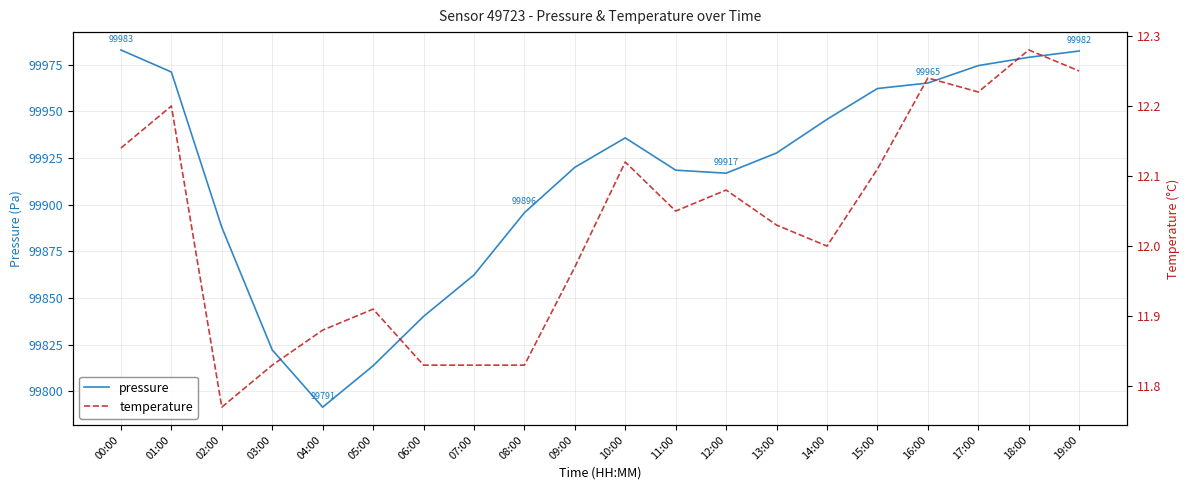

Count the number of data series in this chart.

2